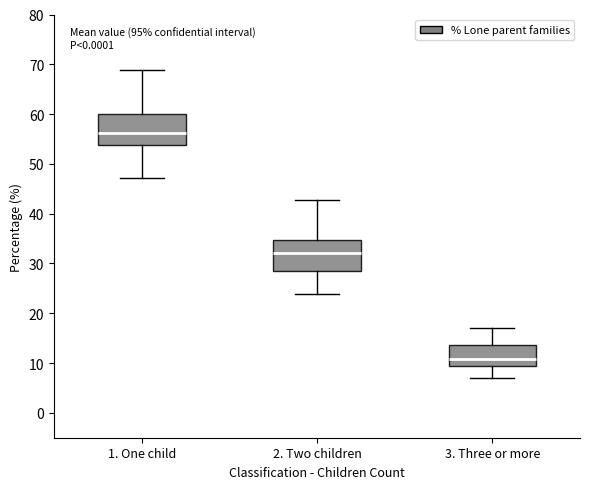

Reading left to right, transcribe this box plot: for each box, give where its median line is, the range the box spans, and where its two whiskers end, as read against the y-axis. The values are not printed on the chart, so give them approximately, as read against the axis.

1. One child: median 56, box 54 to 60, whiskers 47 to 69
2. Two children: median 32, box 28 to 35, whiskers 24 to 43
3. Three or more: median 11, box 9 to 14, whiskers 7 to 17